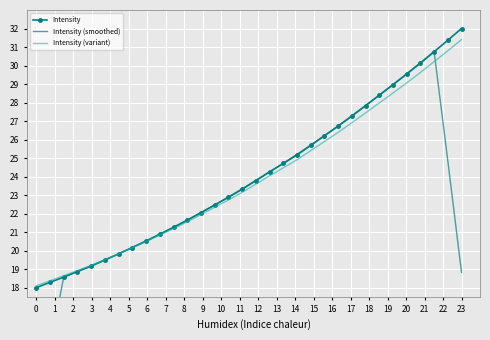

Is the value of Intensity (smoothed) at 26 greater than the value of Intensity at 11?

Yes